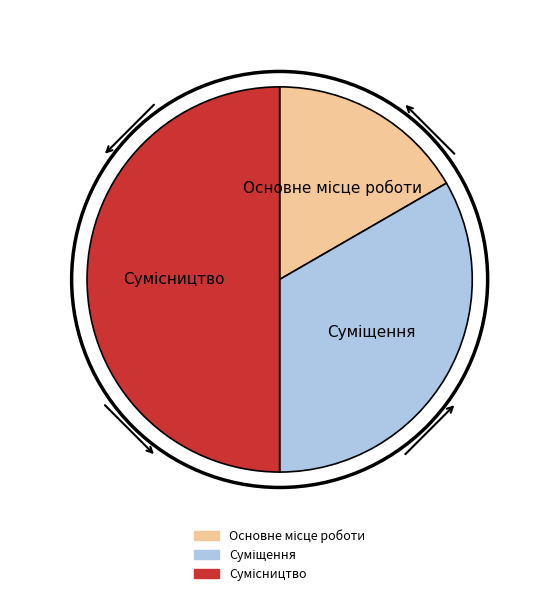

Do Сумісництво and Основне місце роботи together represent more than half of the pie?

Yes